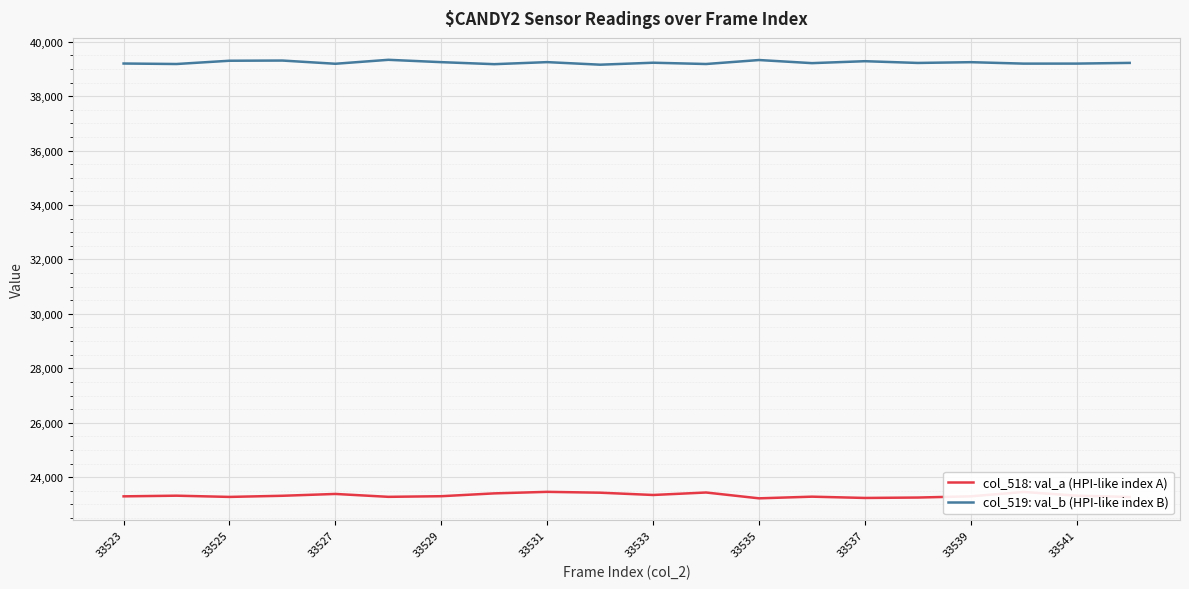

Rank the series by their maximum value, from lowest to highest.

col_518: val_a (HPI-like index A), col_519: val_b (HPI-like index B)